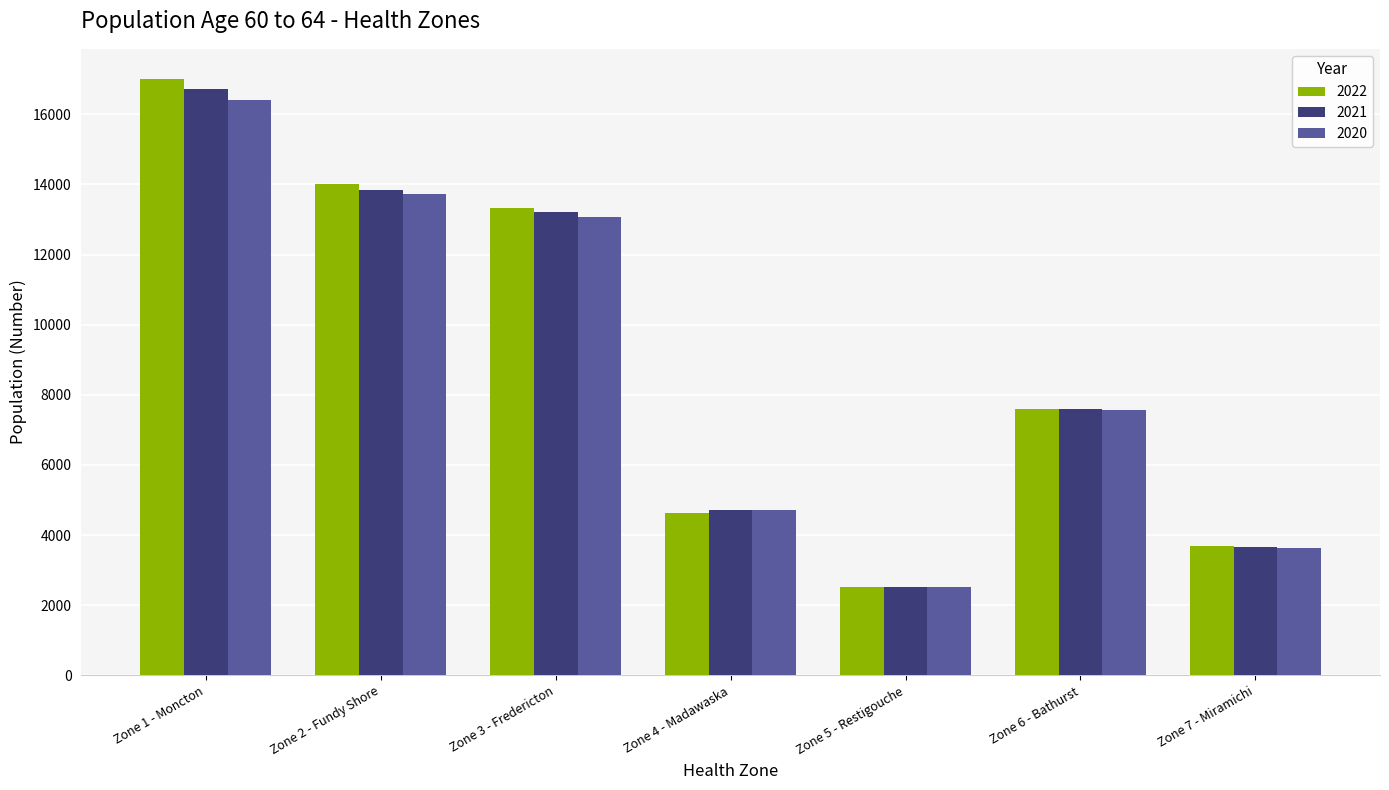

Does the chart contain any negative values?

No